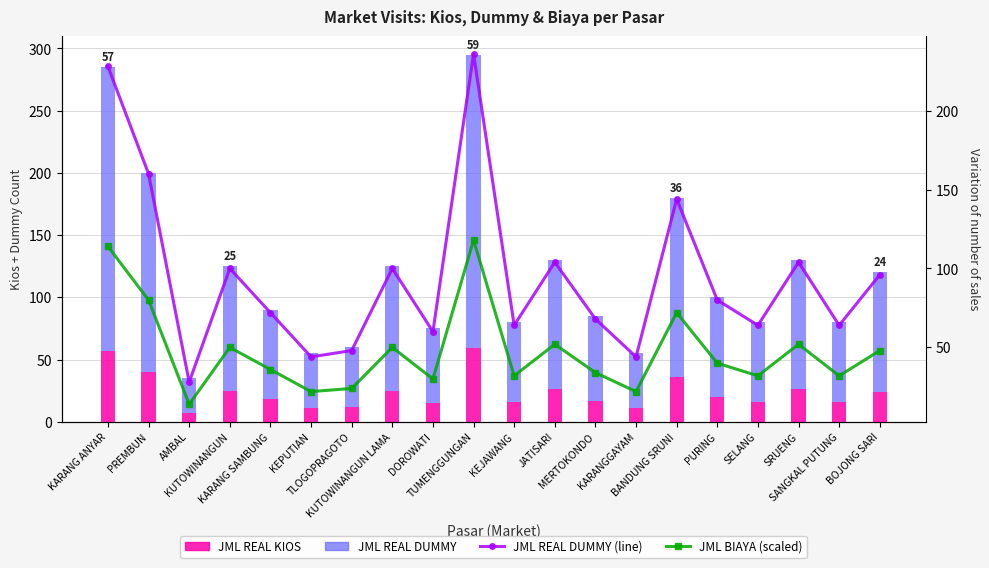

Is it true that JML BIAYA (scaled) equals 32 at KEJAWANG?

True